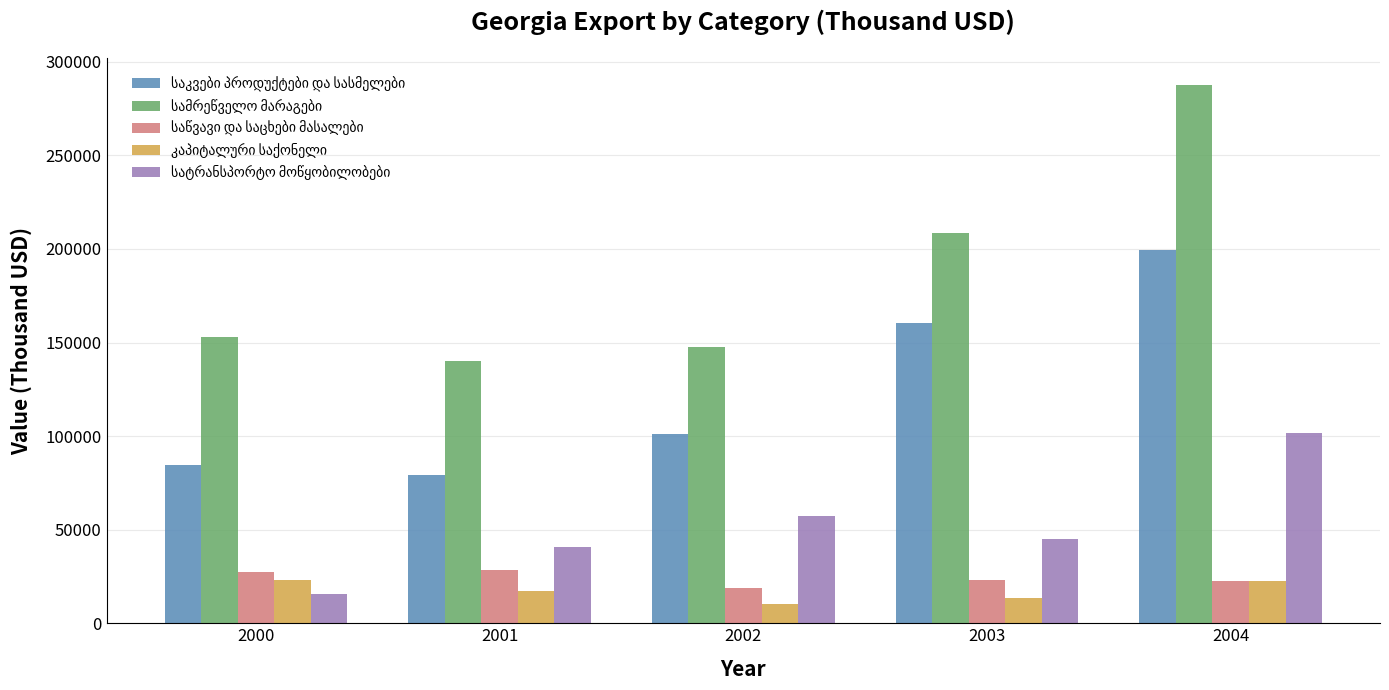

What is the total value across all series at 2004?

633989.3